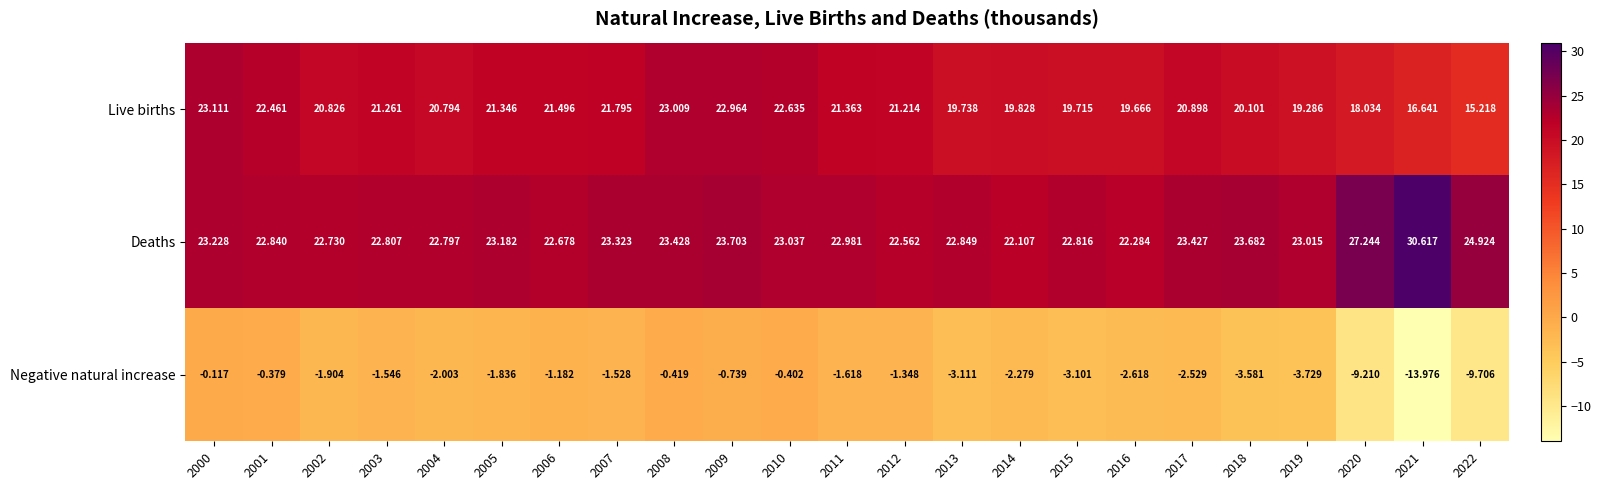

Which series has the largest total across all categories?

Deaths